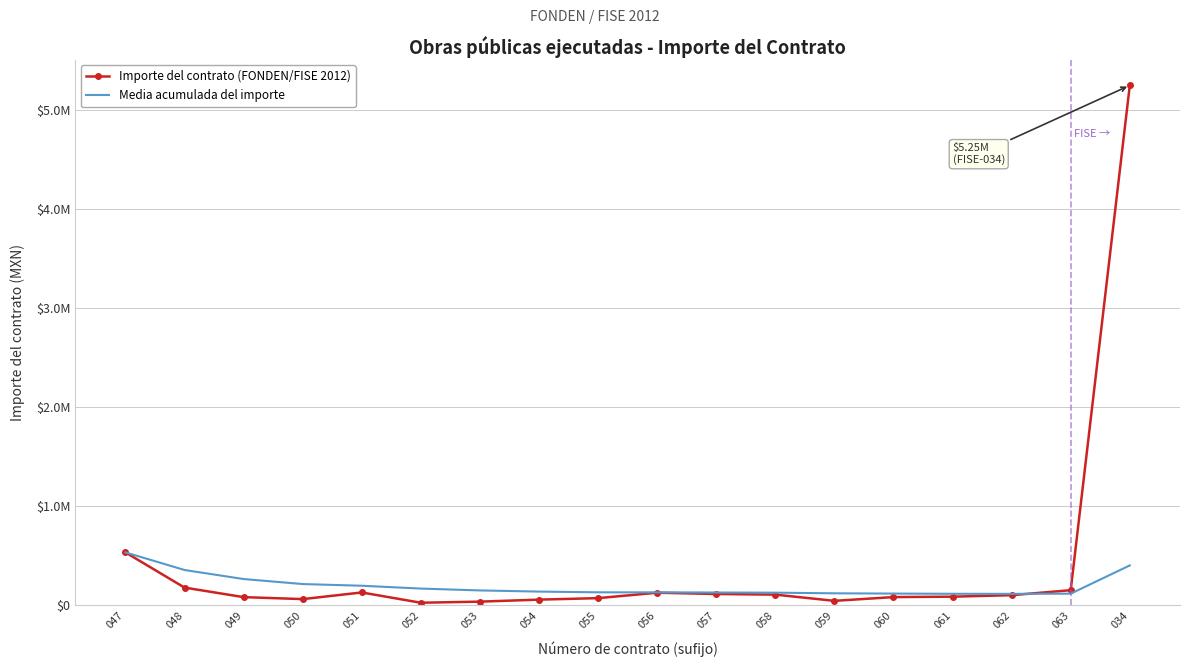

At which label does Importe del contrato (FONDEN/FISE 2012) first exceed 99688?

047